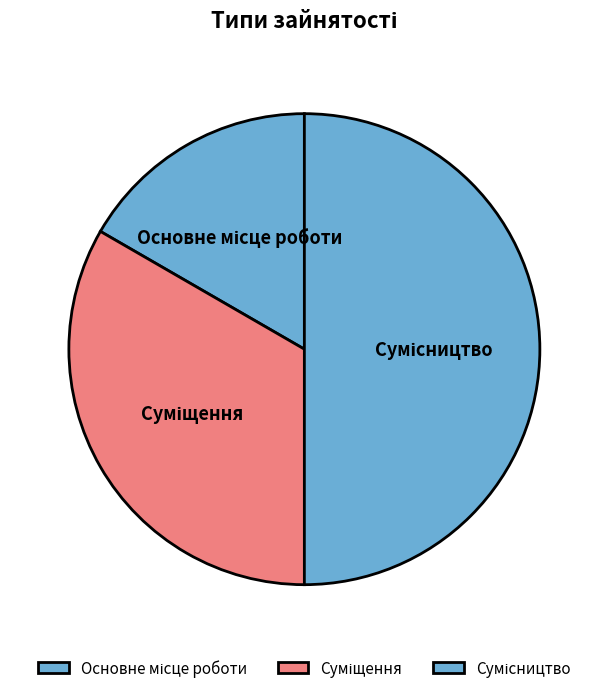

Is the sum of Сумісництво and Суміщення greater than half?

Yes